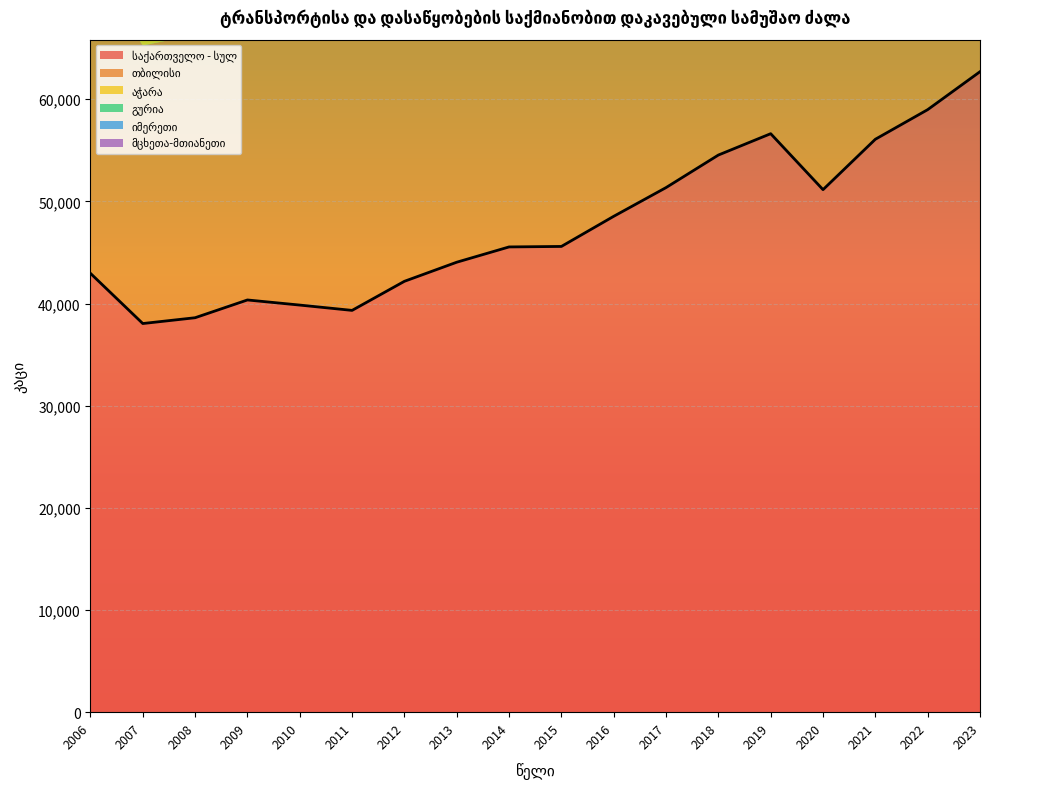

In საქართველო - სულ, how many points are higher than both neighbors (excluding endpoints)?

2